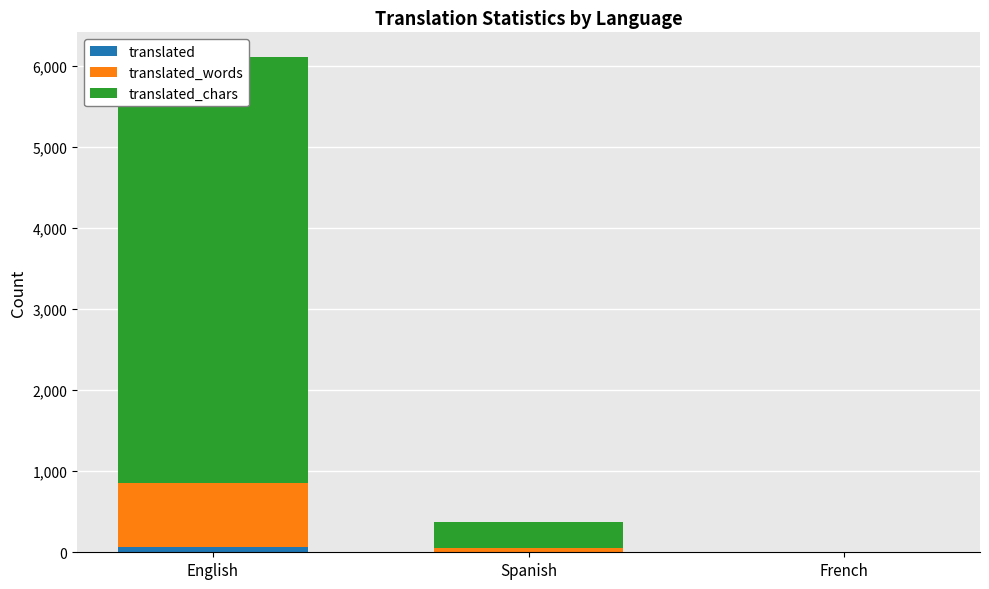

Which series has the largest total across all categories?

translated_chars